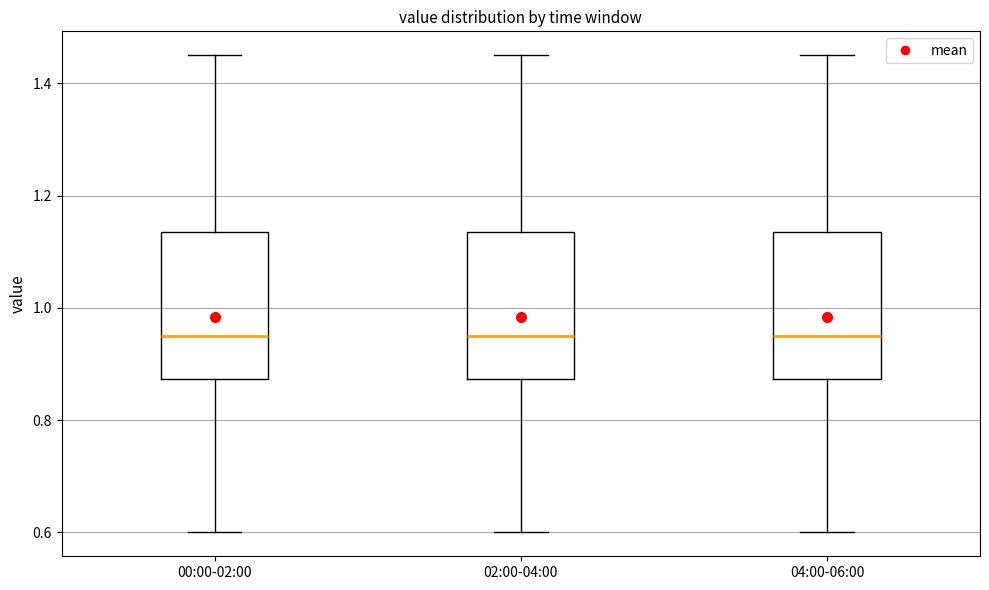

Reading left to right, transcribe this box plot: for each box, give where its median line is, the range the box spans, and where its two whiskers end, as read against the y-axis. The values are not printed on the chart, so give them approximately, as read against the axis.

00:00-02:00: median 0.96, box 0.88 to 1.14, whiskers 0.60 to 1.46
02:00-04:00: median 0.96, box 0.88 to 1.14, whiskers 0.60 to 1.46
04:00-06:00: median 0.96, box 0.88 to 1.14, whiskers 0.60 to 1.46